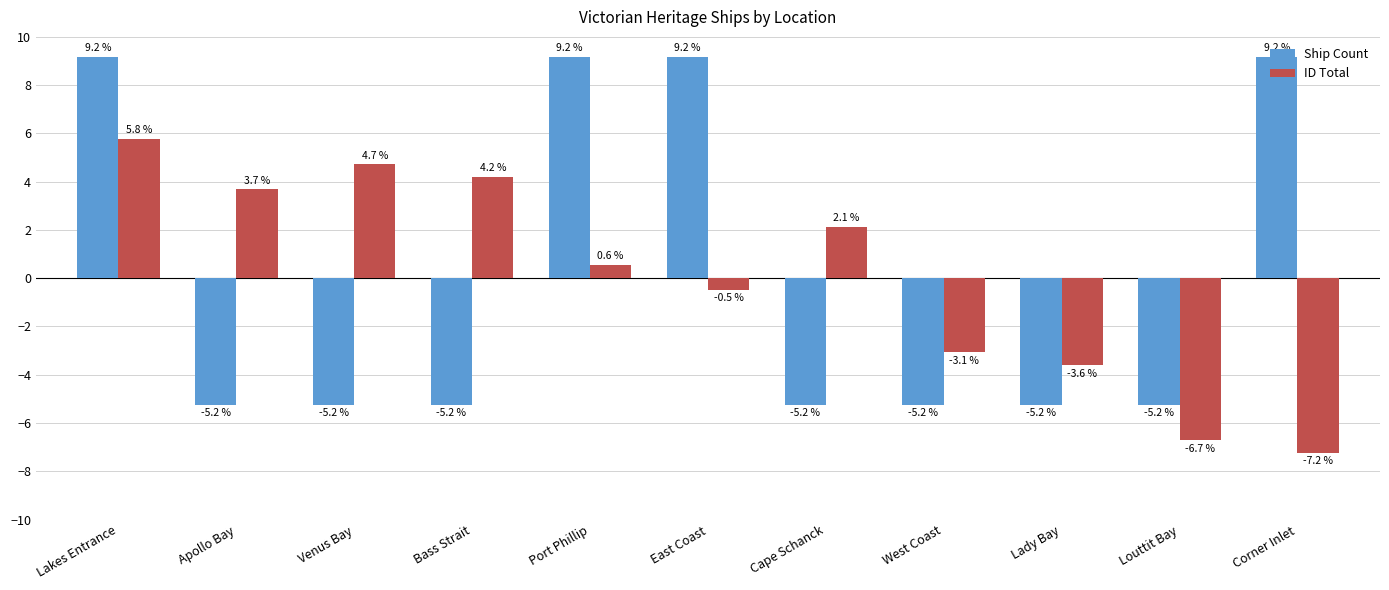

What is the difference between the highest and lowest values at Corner Inlet?

16.4